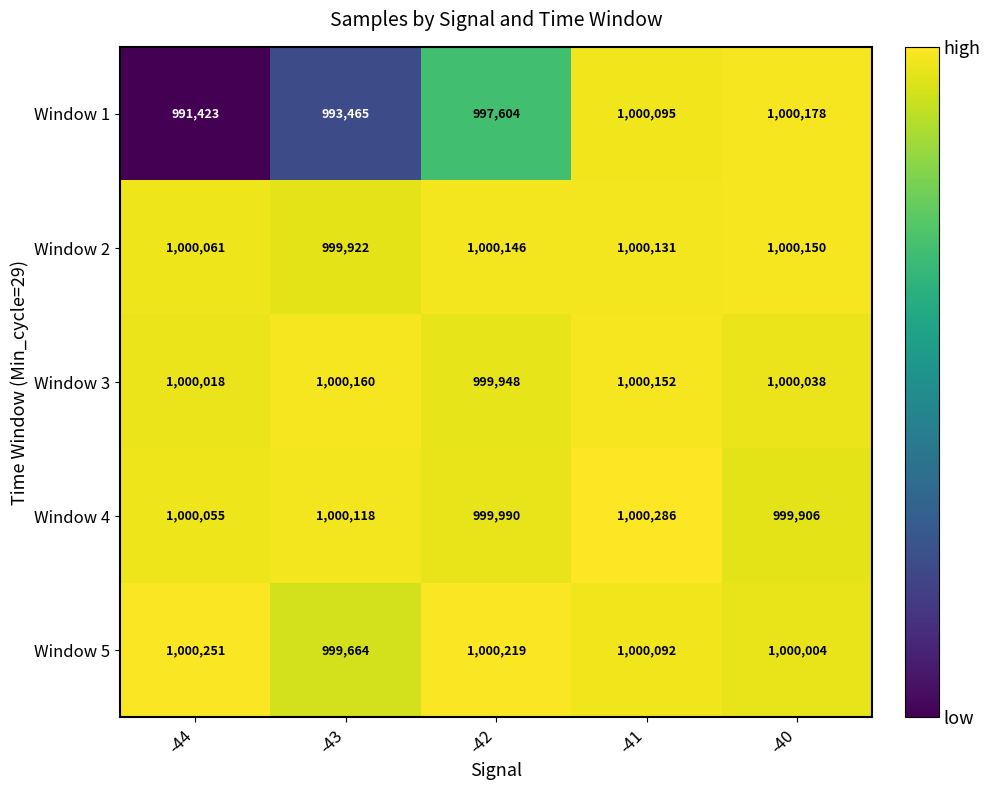

At which label does Window 3 first exceed 1000038?

-43